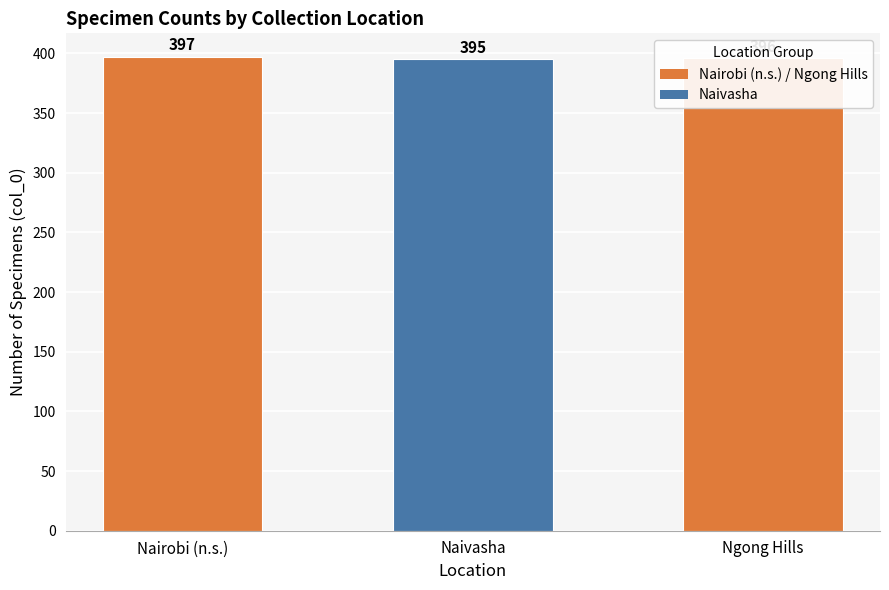

Are the bars grouped side by side (vs. stacked)?

No